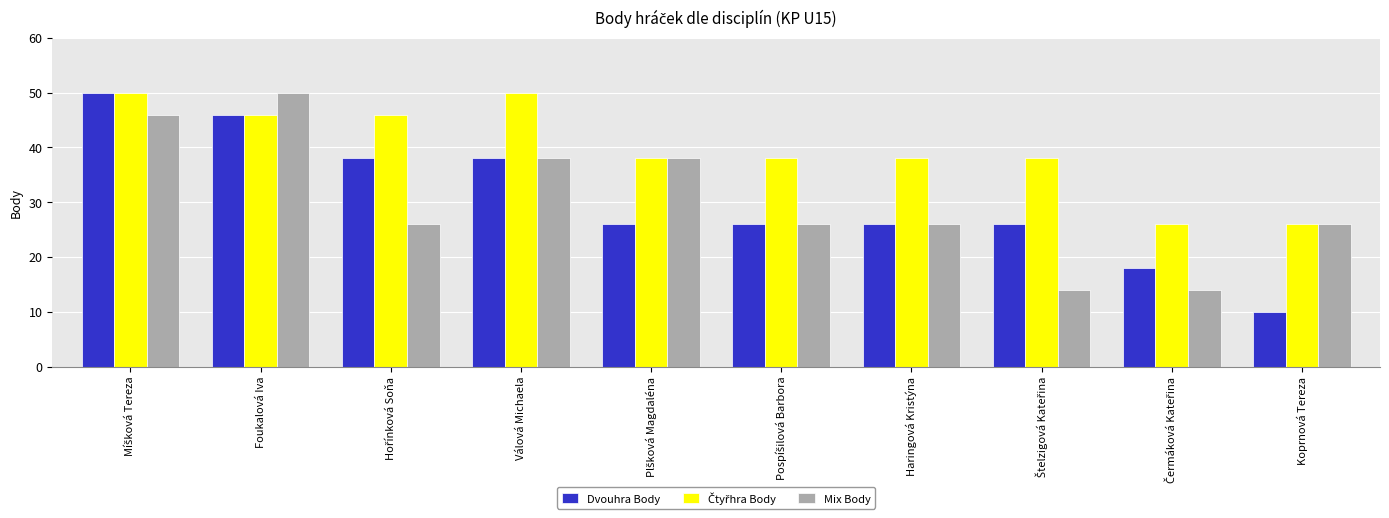

At how many categories does at least one series exceed 29?

8